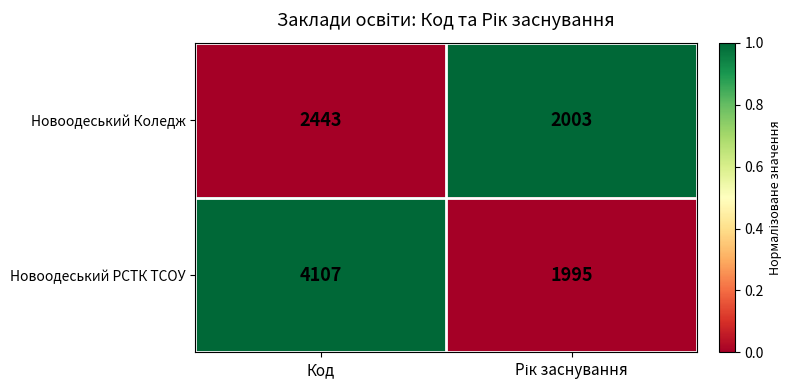

What is the average value of the Новоодеський Коледж series?

2223